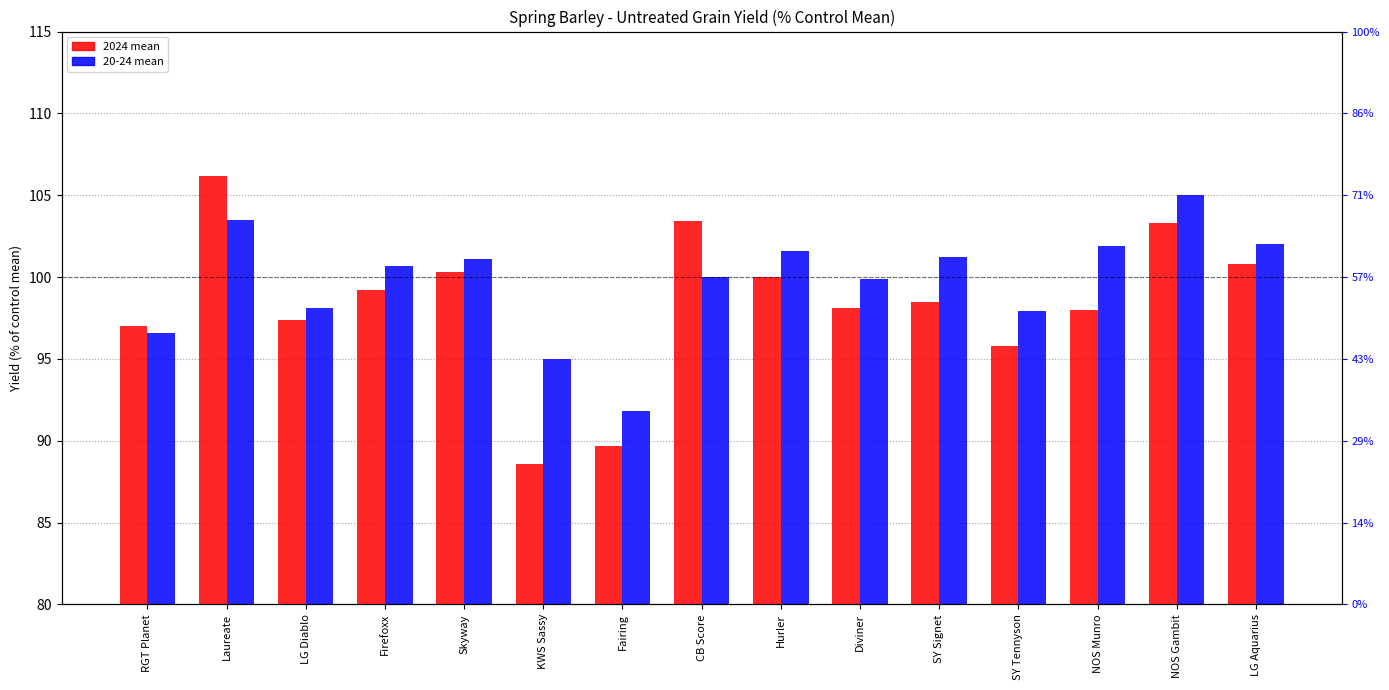

Which has a higher value, Diviner or LG Aquarius?

LG Aquarius